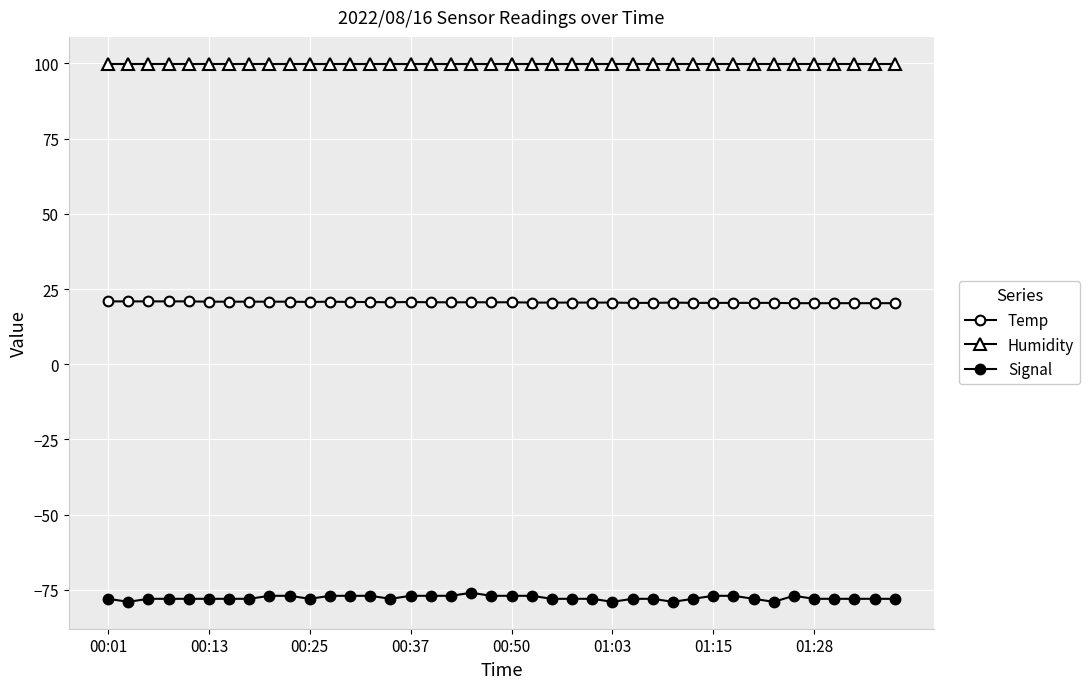

Is this an area chart (filled region under the line)?

No